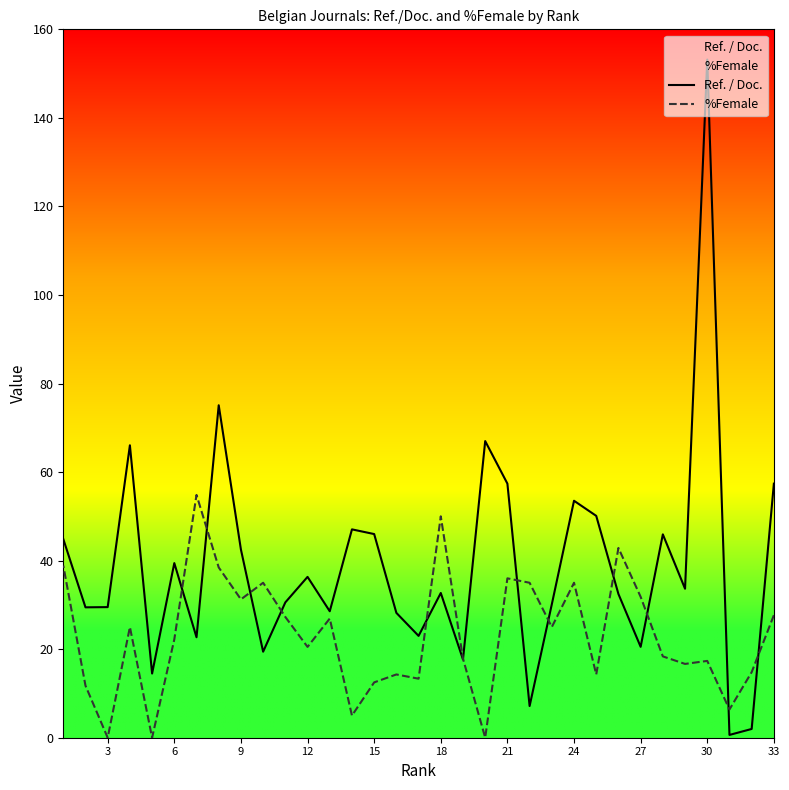

How many distinct data groups are displayed?

2